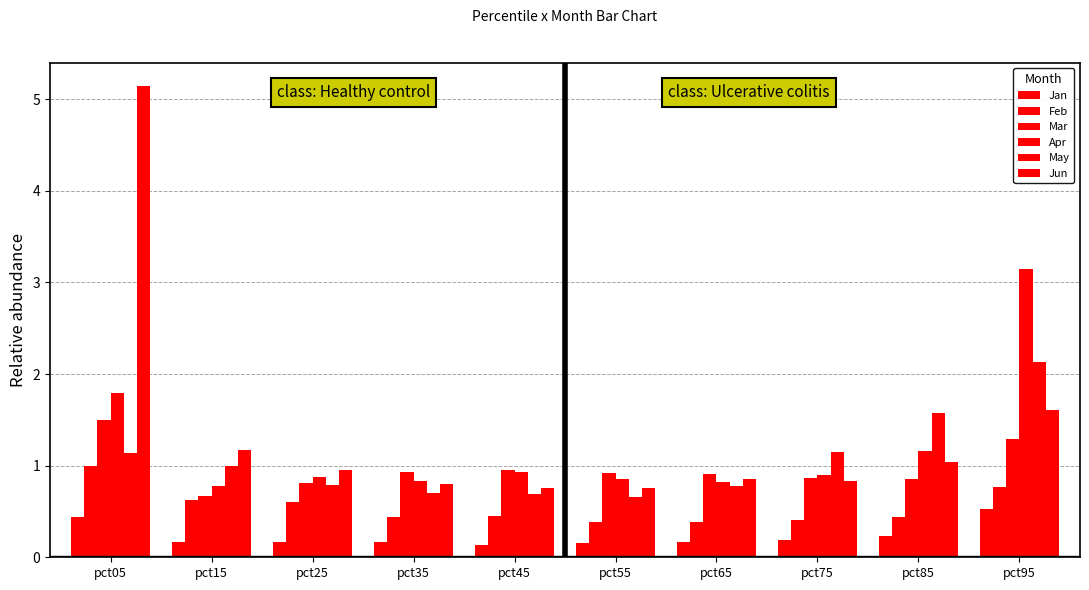

How many data points does each series have?

10